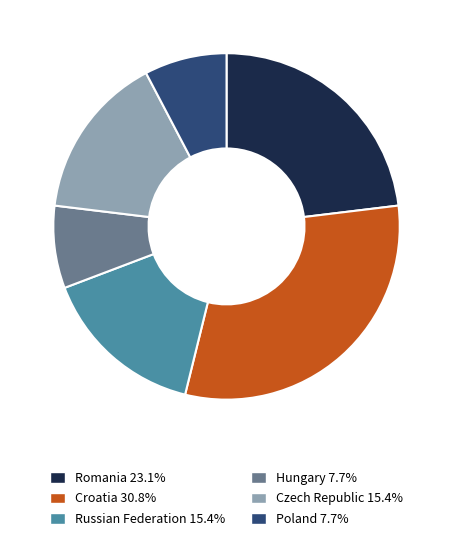

Is the sum of Poland 7.7% and Croatia 30.8% greater than half?

No